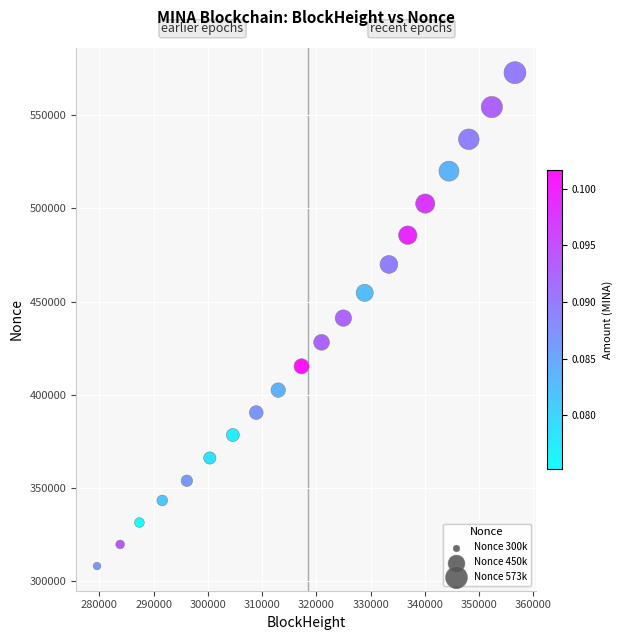

What is the range of X values (max minus min)?

77059